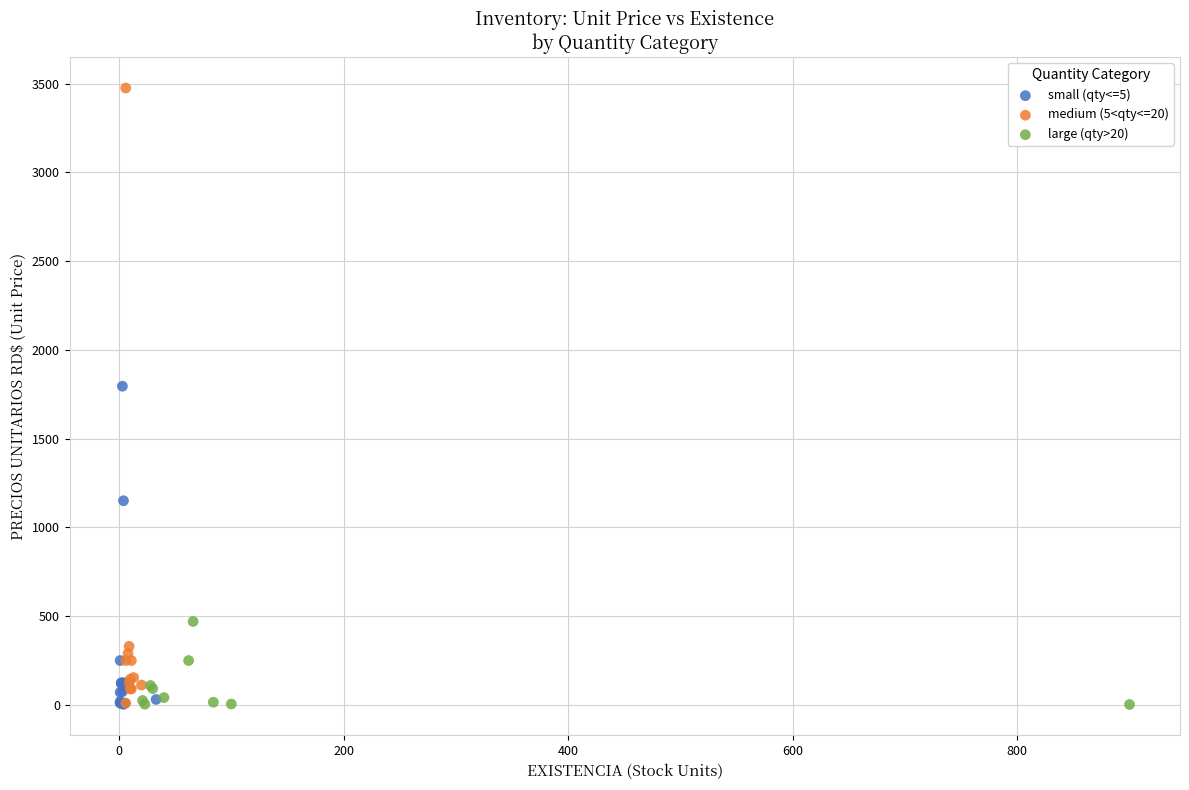

Which series reaches the maximum Y coordinate?

medium (5<qty<=20)